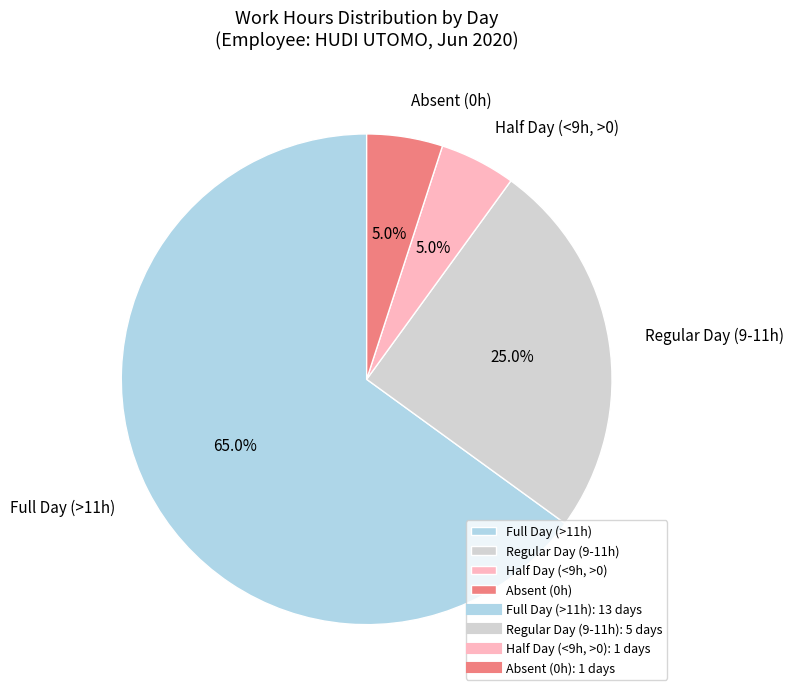

Is there any slice that represents more than half of the pie?

Yes